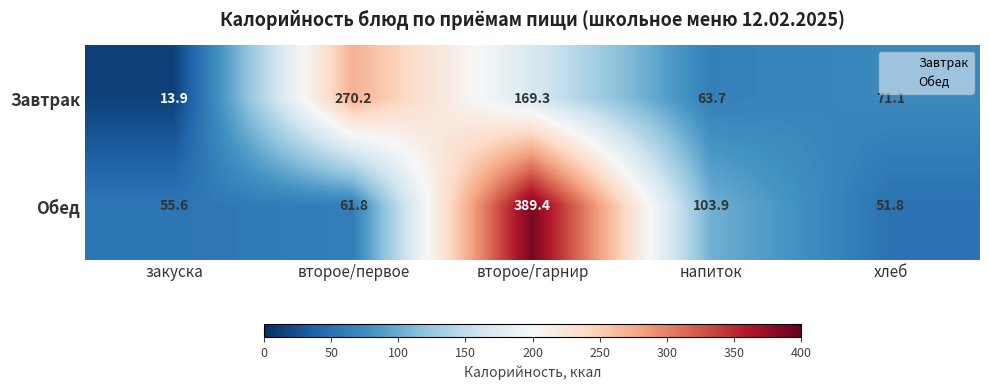

Which series has the largest total across all categories?

Обед